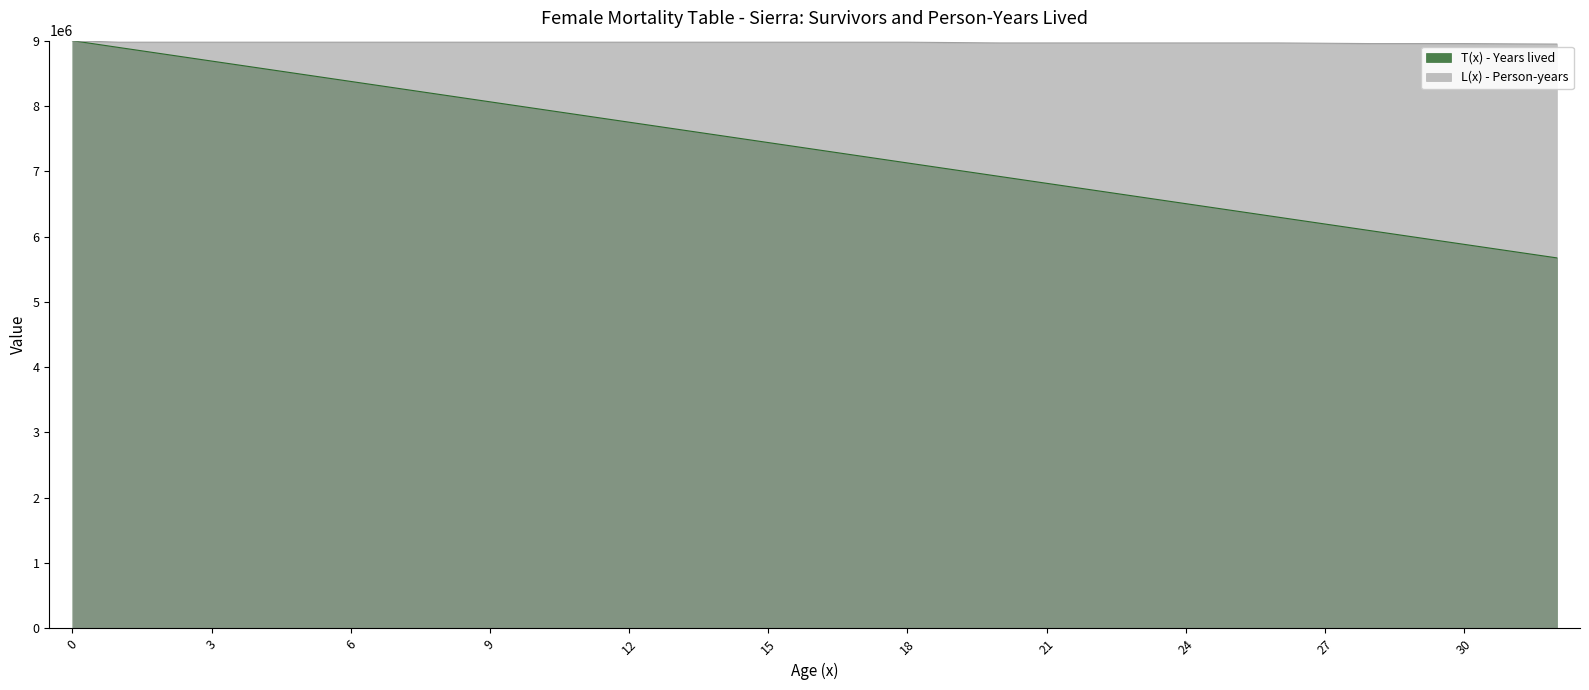

At 5, list the series in order from smallest to largest.

T(x) - Years lived, L(x) - Person-years